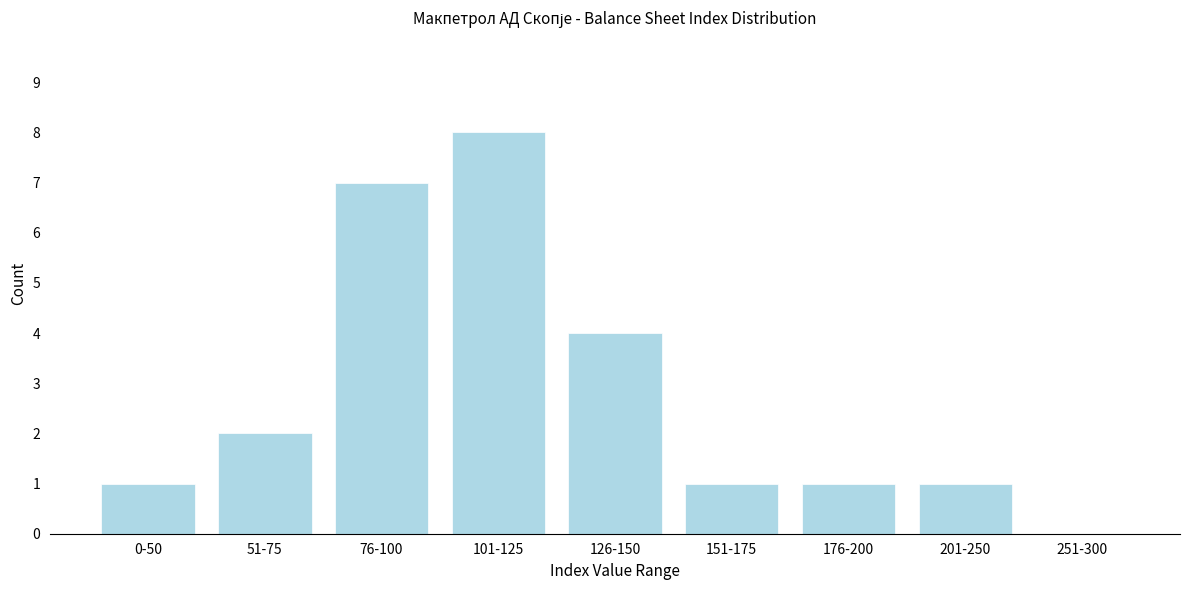

Reading left to right, transcribe all the data shown in this chart.

0-50=1	51-75=2	76-100=7	101-125=8	126-150=4	151-175=1	176-200=1	201-250=1	251-300=0